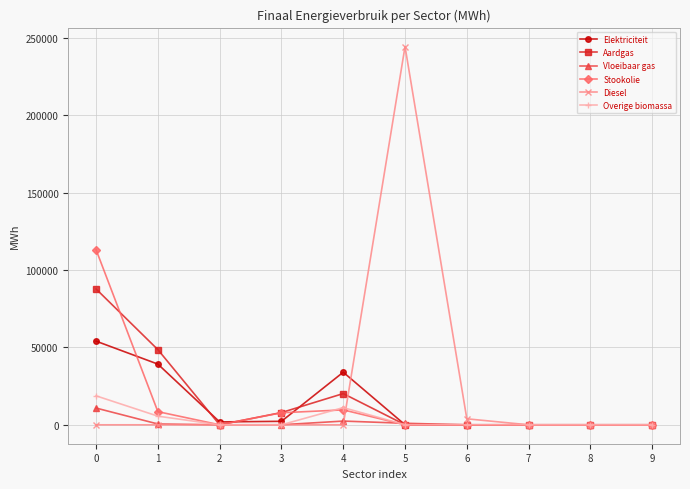

Which category has the highest value across all series?

5